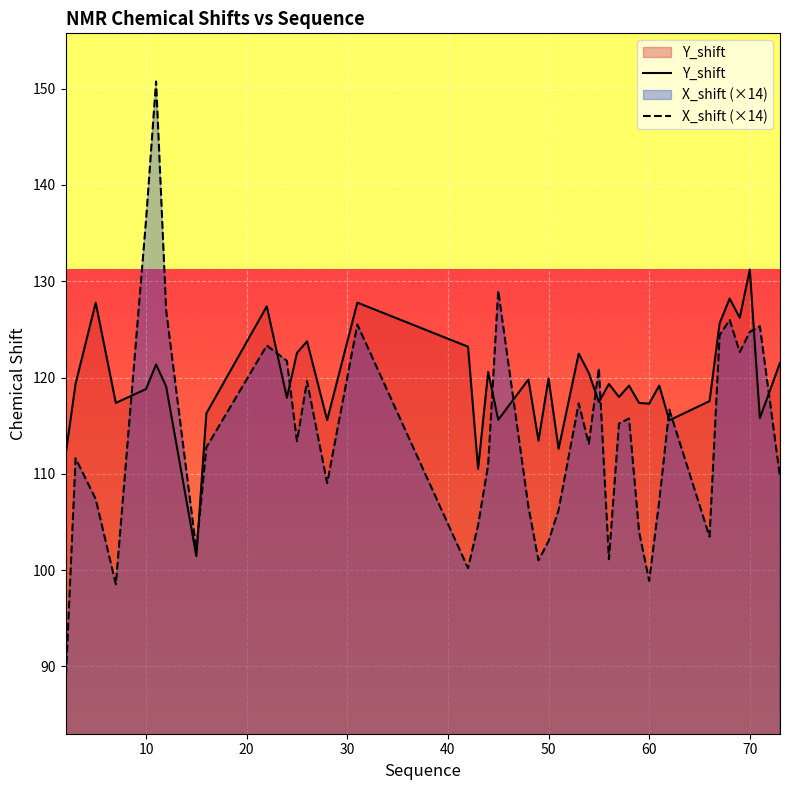

What is the spread (max minus min) of values at 68?

2.2